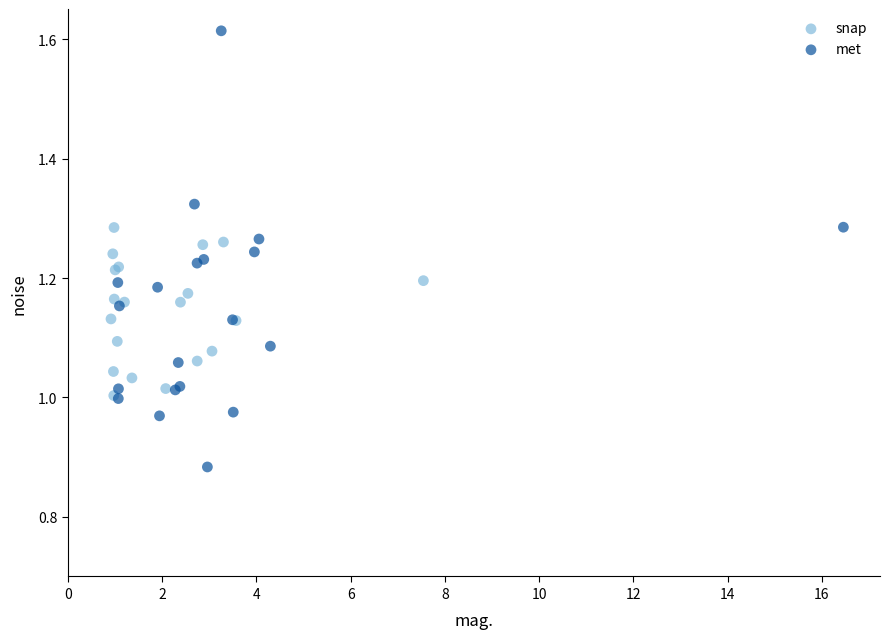

Which series has the widest spread of Y values?

met